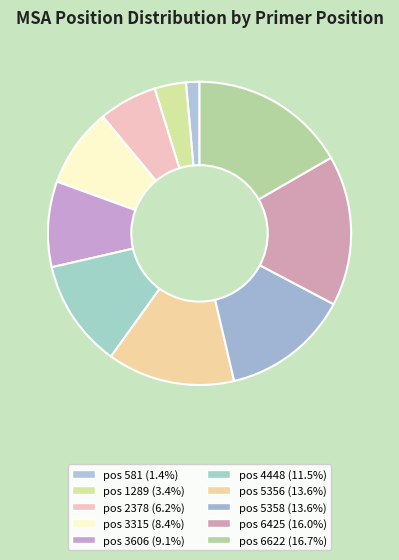

To the nearest percent, what is the average slice percentage?

10%